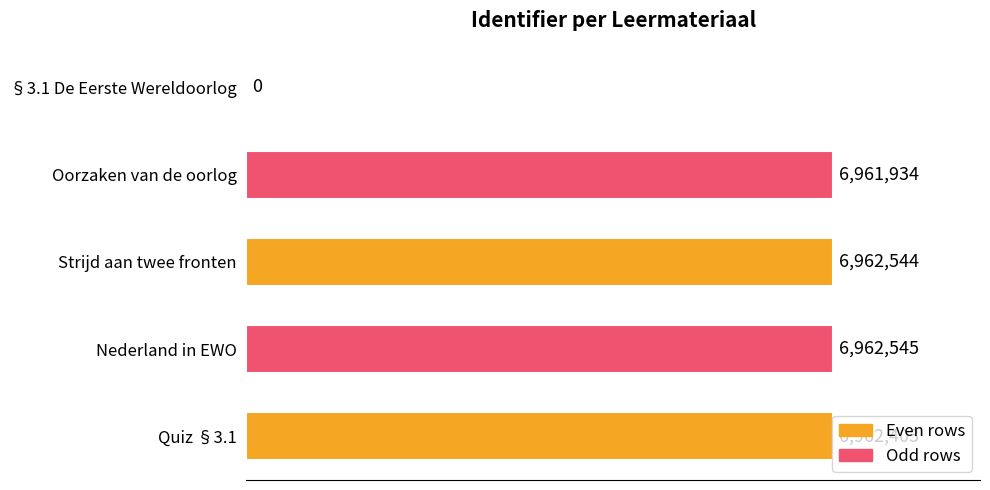

The chart shows a value of 9605797 at Nederland in EWO. True or false?

False